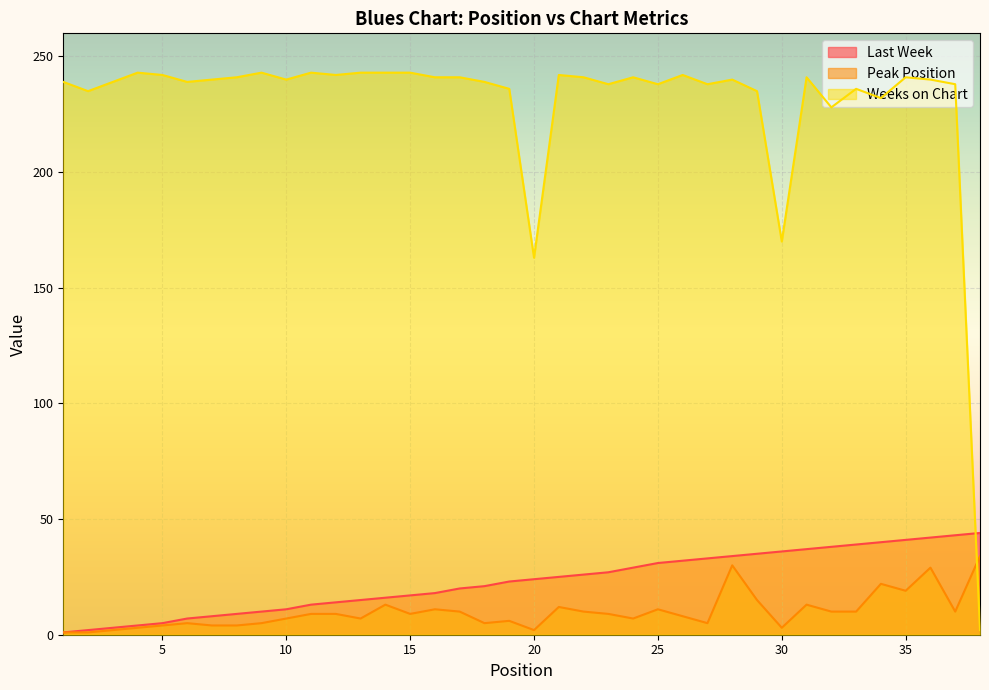

Between 23 and 27, which series saw the biggest shift?

Last Week